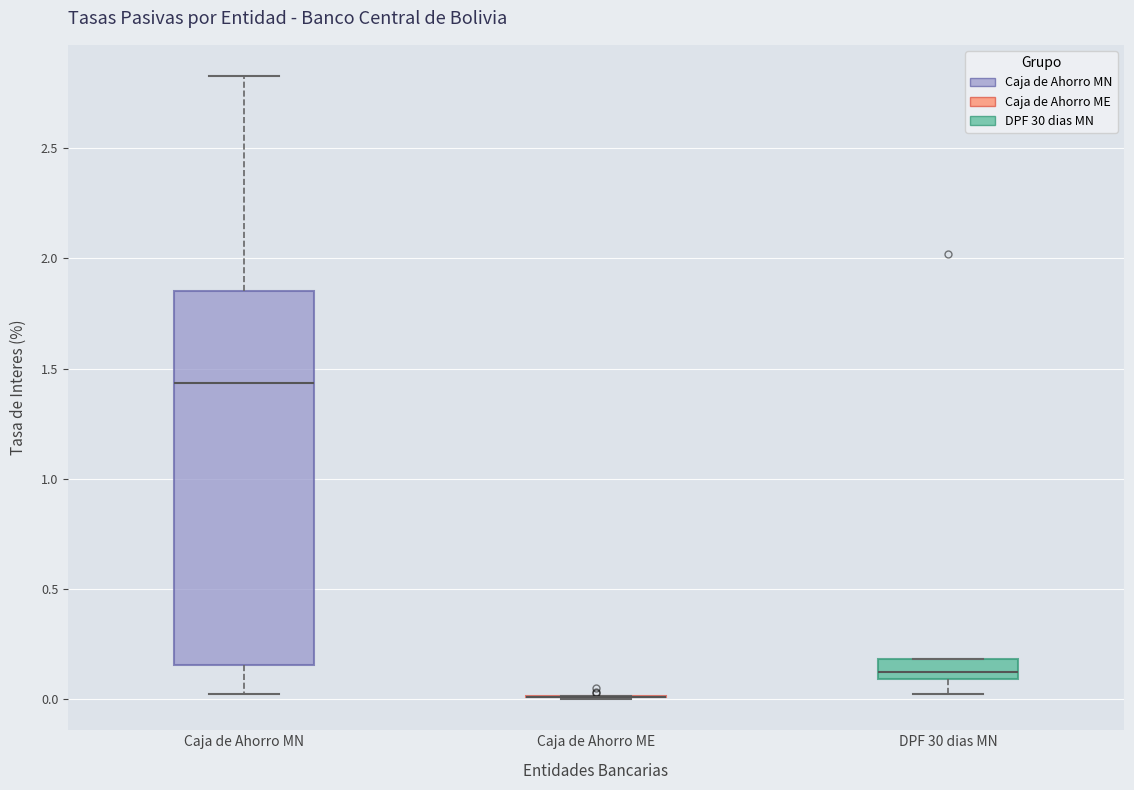

Which box is the tallest, from its lower edge to its upper edge?

Caja de Ahorro MN